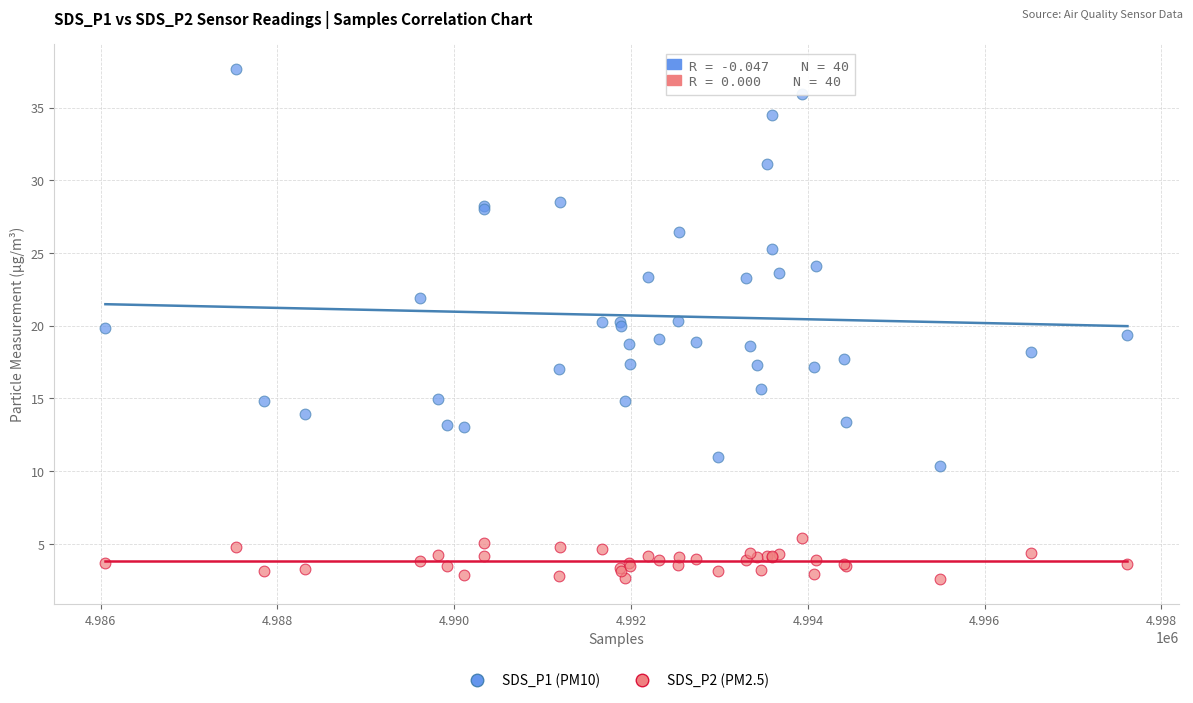

Which series has the widest spread of Y values?

SDS_P1 (PM10)